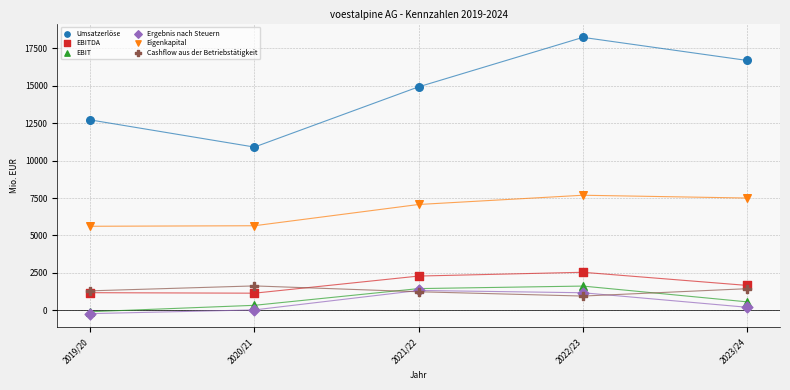

Which series reaches the maximum Y coordinate?

Umsatzerlöse